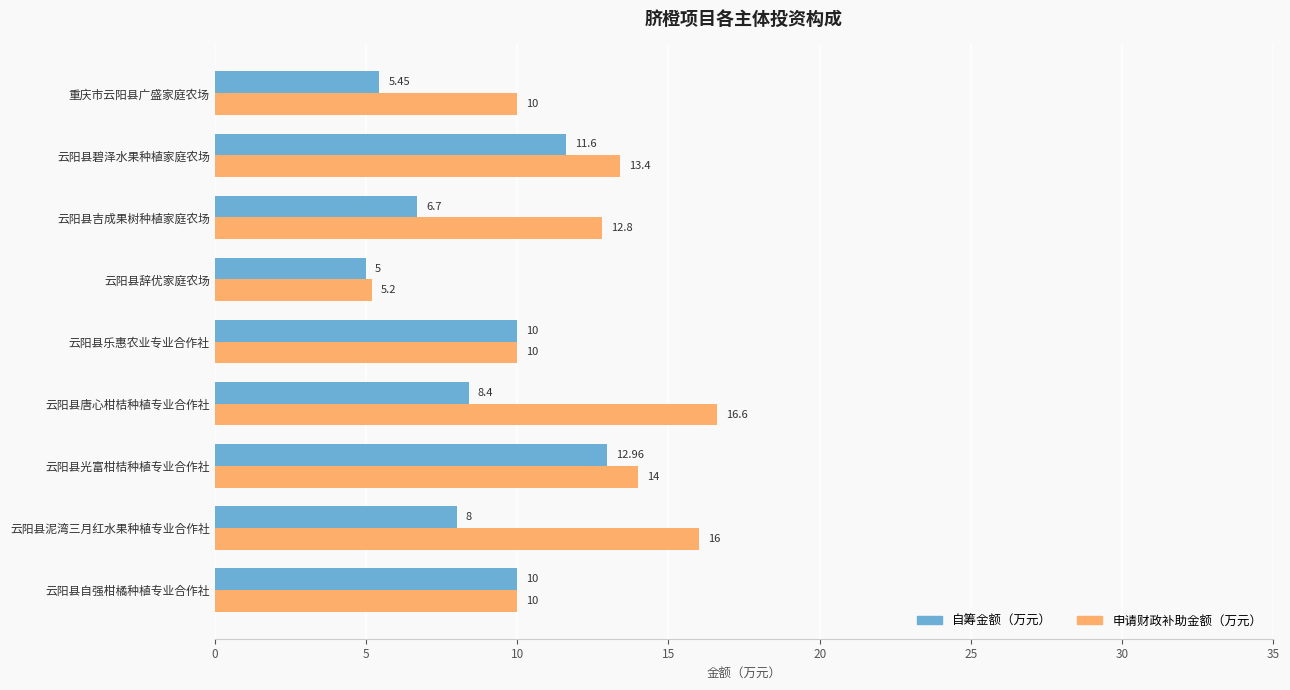

Which category has the lowest value across all series?

云阳县辞优家庭农场